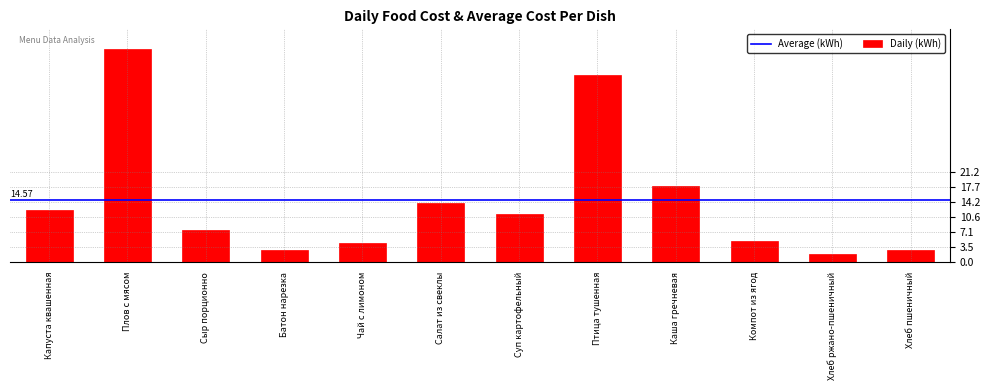

What is the label of the 9th bar from the right?

Батон нарезка